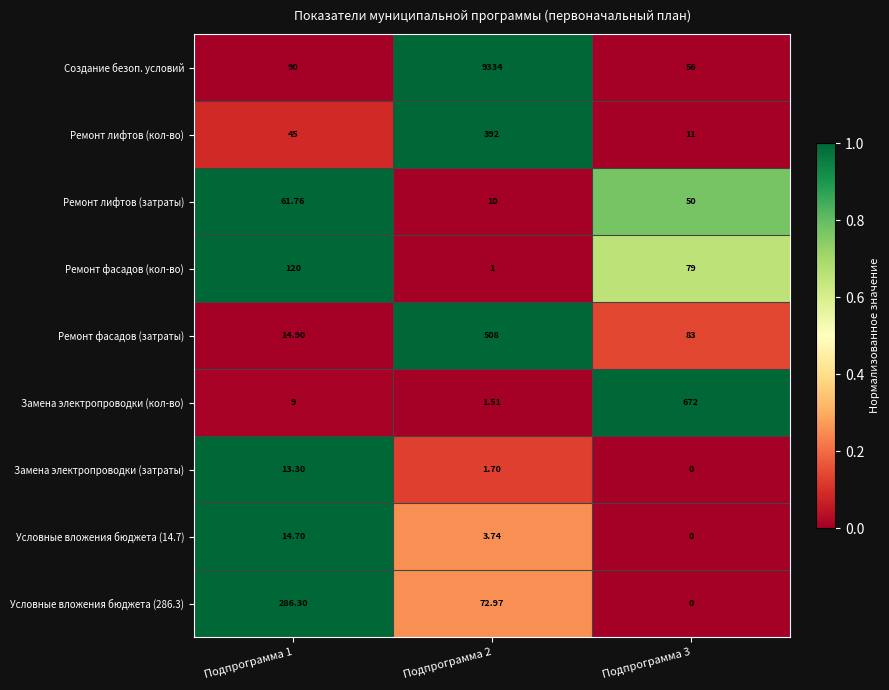

What is the maximum value shown in the chart?

9334.0